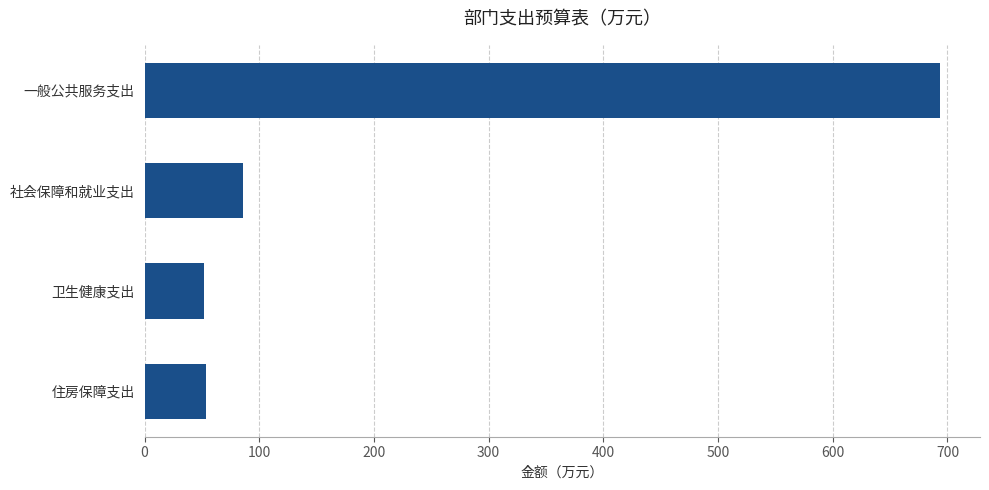

What is the greatest value displayed?

693.7